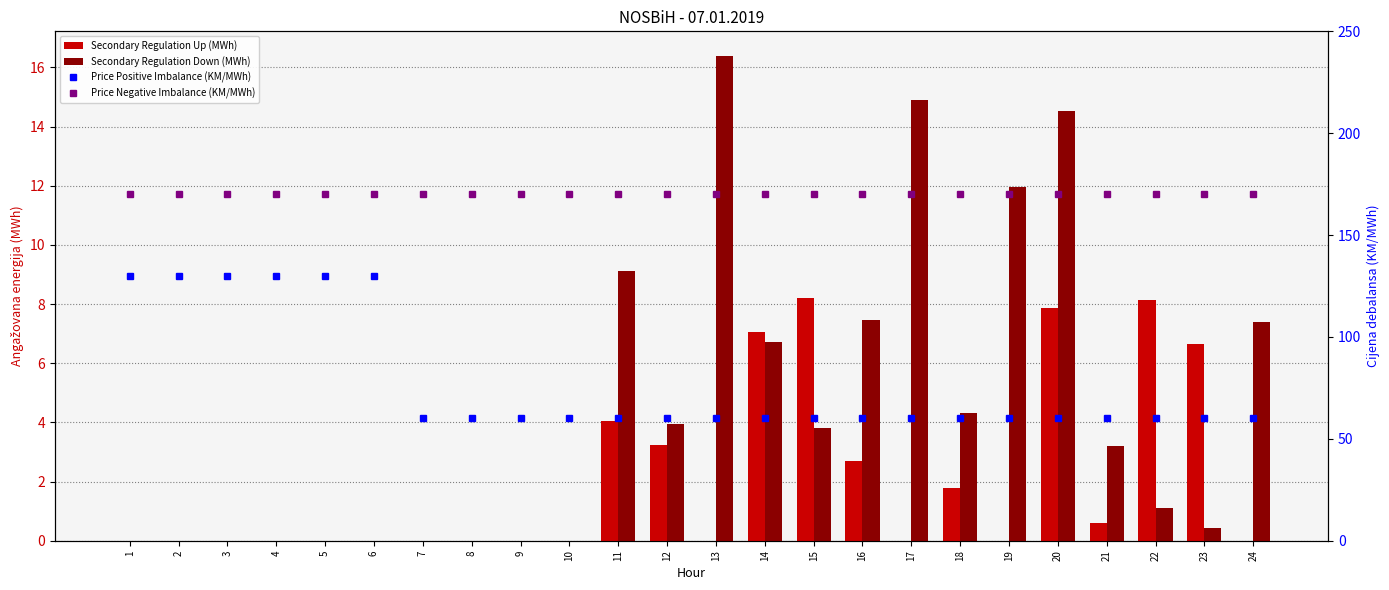

Between 18 and 20, which series saw the biggest shift?

Secondary Regulation Down (MWh)